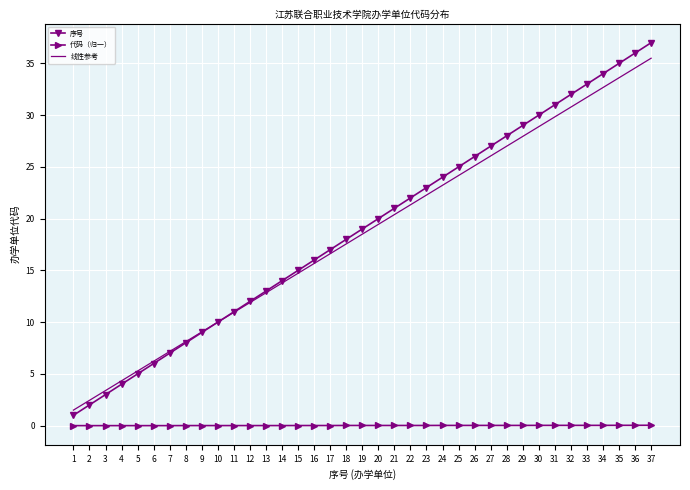

What is the maximum value for 序号?

37.0